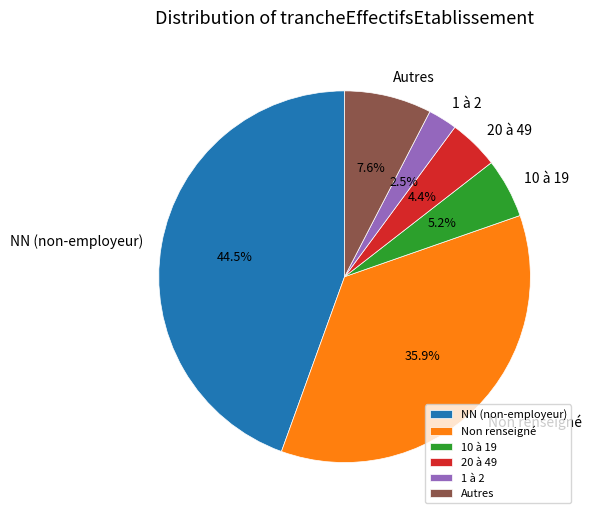

Which category has the smallest portion of the pie?

1 à 2